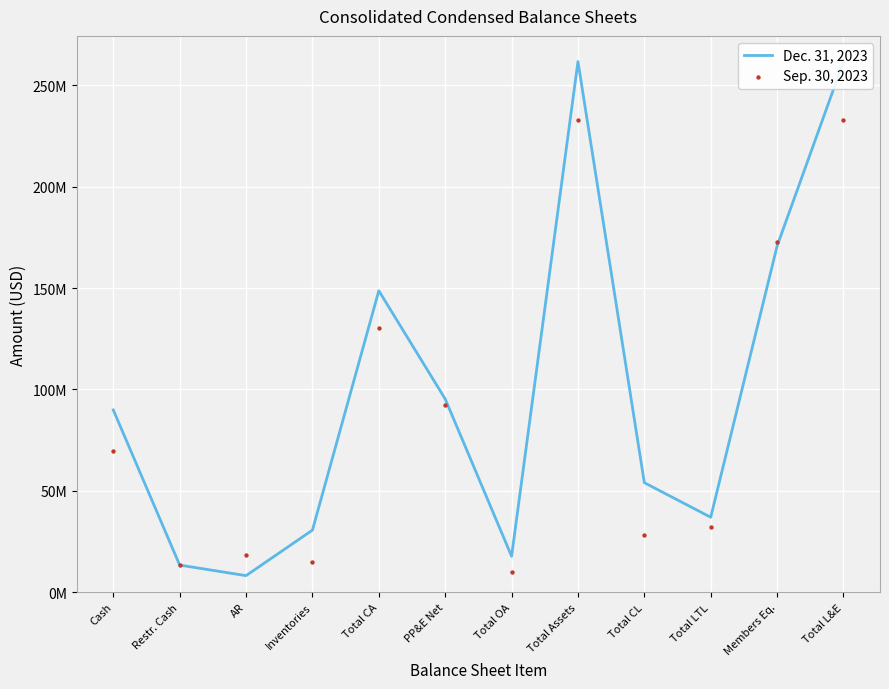

What are all the series names shown in the legend?

Dec. 31, 2023, Sep. 30, 2023